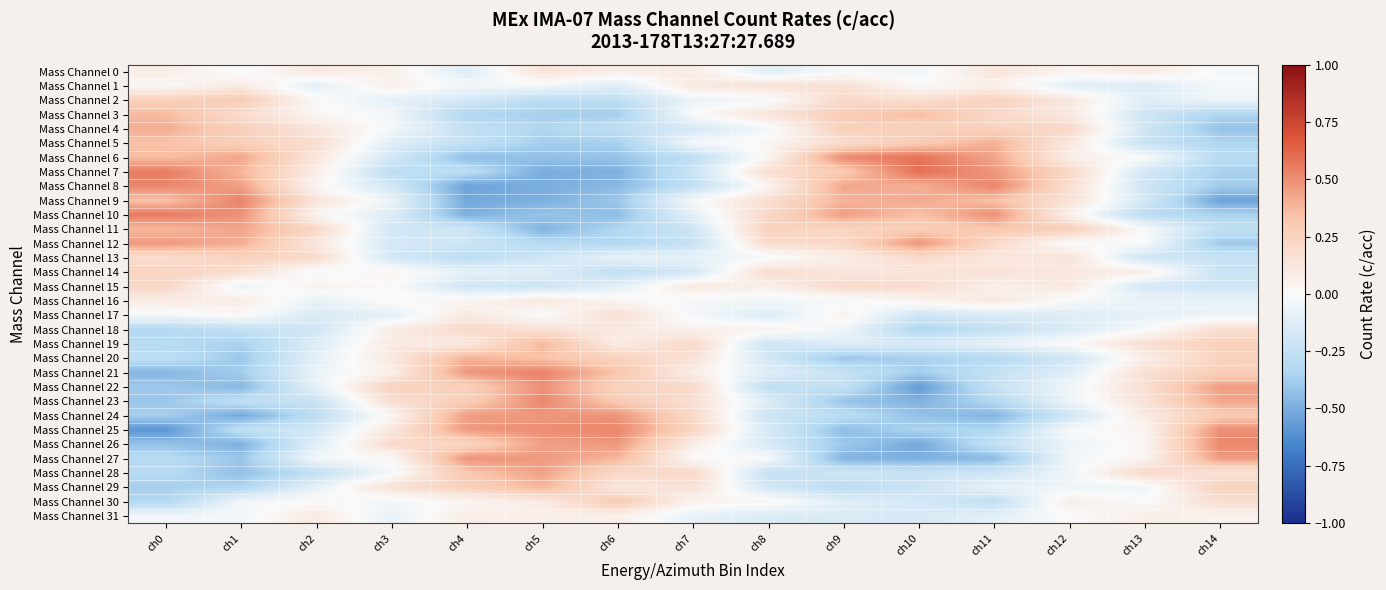

Reading left to right, extract all data points from this chart.

Mass Channel 0: ch0=0.1	ch1=-0.0	ch2=0.1	ch3=0.1	ch4=-0.1	ch5=0.1	ch6=0.1	ch7=0.1	ch8=-0.1	ch9=-0.0	ch10=-0.0	ch11=0.1	ch12=0.0	ch13=0.1	ch14=-0.0
Mass Channel 1: ch0=0.0	ch1=0.1	ch2=-0.1	ch3=0.1	ch4=-0.0	ch5=-0.0	ch6=-0.1	ch7=0.1	ch8=0.1	ch9=0.2	ch10=0.0	ch11=0.1	ch12=-0.1	ch13=-0.1	ch14=-0.0
Mass Channel 2: ch0=0.3	ch1=0.3	ch2=0.0	ch3=-0.1	ch4=-0.2	ch5=-0.3	ch6=-0.3	ch7=-0.1	ch8=-0.0	ch9=0.2	ch10=0.2	ch11=0.3	ch12=0.1	ch13=-0.1	ch14=-0.1
Mass Channel 3: ch0=0.4	ch1=0.2	ch2=0.0	ch3=-0.0	ch4=-0.3	ch5=-0.4	ch6=-0.4	ch7=0.0	ch8=0.1	ch9=0.3	ch10=0.4	ch11=0.2	ch12=0.1	ch13=-0.2	ch14=-0.3
Mass Channel 4: ch0=0.4	ch1=0.3	ch2=0.1	ch3=-0.0	ch4=-0.2	ch5=-0.3	ch6=-0.3	ch7=-0.2	ch8=-0.0	ch9=0.3	ch10=0.3	ch11=0.3	ch12=0.2	ch13=-0.2	ch14=-0.4
Mass Channel 5: ch0=0.4	ch1=0.3	ch2=0.2	ch3=-0.1	ch4=-0.3	ch5=-0.4	ch6=-0.4	ch7=-0.0	ch8=0.0	ch9=0.2	ch10=0.3	ch11=0.4	ch12=0.1	ch13=-0.2	ch14=-0.3
Mass Channel 6: ch0=0.4	ch1=0.4	ch2=0.1	ch3=-0.2	ch4=-0.4	ch5=-0.4	ch6=-0.4	ch7=-0.3	ch8=0.0	ch9=0.5	ch10=0.6	ch11=0.4	ch12=0.1	ch13=-0.0	ch14=-0.3
Mass Channel 7: ch0=0.6	ch1=0.4	ch2=0.1	ch3=-0.3	ch4=-0.3	ch5=-0.5	ch6=-0.5	ch7=-0.2	ch8=0.2	ch9=0.3	ch10=0.6	ch11=0.5	ch12=0.2	ch13=-0.2	ch14=-0.4
Mass Channel 8: ch0=0.5	ch1=0.4	ch2=0.0	ch3=-0.2	ch4=-0.5	ch5=-0.5	ch6=-0.5	ch7=-0.3	ch8=0.0	ch9=0.4	ch10=0.4	ch11=0.5	ch12=0.2	ch13=-0.2	ch14=-0.4
Mass Channel 9: ch0=0.3	ch1=0.5	ch2=0.1	ch3=-0.1	ch4=-0.5	ch5=-0.5	ch6=-0.4	ch7=-0.0	ch8=0.2	ch9=0.4	ch10=0.4	ch11=0.3	ch12=0.2	ch13=-0.2	ch14=-0.5
Mass Channel 10: ch0=0.6	ch1=0.5	ch2=0.0	ch3=-0.1	ch4=-0.5	ch5=-0.4	ch6=-0.4	ch7=-0.1	ch8=0.2	ch9=0.5	ch10=0.3	ch11=0.5	ch12=0.1	ch13=-0.3	ch14=-0.4
Mass Channel 11: ch0=0.4	ch1=0.4	ch2=0.2	ch3=-0.2	ch4=-0.2	ch5=-0.5	ch6=-0.3	ch7=-0.2	ch8=0.3	ch9=0.2	ch10=0.3	ch11=0.3	ch12=0.3	ch13=-0.0	ch14=-0.3
Mass Channel 12: ch0=0.5	ch1=0.4	ch2=0.1	ch3=-0.2	ch4=-0.2	ch5=-0.3	ch6=-0.3	ch7=-0.2	ch8=0.2	ch9=0.2	ch10=0.5	ch11=0.2	ch12=-0.0	ch13=-0.0	ch14=-0.4
Mass Channel 13: ch0=0.2	ch1=0.3	ch2=0.2	ch3=-0.2	ch4=-0.3	ch5=-0.2	ch6=-0.1	ch7=-0.1	ch8=-0.0	ch9=0.1	ch10=0.2	ch11=0.1	ch12=0.1	ch13=-0.2	ch14=-0.2
Mass Channel 14: ch0=0.2	ch1=0.2	ch2=-0.0	ch3=0.0	ch4=-0.1	ch5=-0.1	ch6=-0.3	ch7=-0.2	ch8=0.2	ch9=0.1	ch10=0.1	ch11=0.2	ch12=0.1	ch13=0.1	ch14=-0.2
Mass Channel 15: ch0=0.2	ch1=-0.1	ch2=0.0	ch3=0.0	ch4=-0.2	ch5=-0.2	ch6=-0.1	ch7=0.1	ch8=0.1	ch9=0.2	ch10=0.2	ch11=0.1	ch12=0.1	ch13=-0.2	ch14=-0.2
Mass Channel 16: ch0=0.1	ch1=0.1	ch2=-0.1	ch3=0.0	ch4=0.0	ch5=0.1	ch6=0.0	ch7=-0.0	ch8=-0.0	ch9=-0.0	ch10=0.0	ch11=0.1	ch12=-0.0	ch13=-0.1	ch14=-0.1
Mass Channel 17: ch0=-0.0	ch1=0.0	ch2=-0.1	ch3=-0.1	ch4=0.1	ch5=-0.0	ch6=0.2	ch7=-0.0	ch8=-0.1	ch9=0.0	ch10=-0.2	ch11=-0.1	ch12=-0.1	ch13=-0.1	ch14=-0.1
Mass Channel 18: ch0=-0.3	ch1=-0.3	ch2=-0.2	ch3=0.1	ch4=0.2	ch5=0.2	ch6=0.1	ch7=0.1	ch8=0.1	ch9=-0.0	ch10=-0.3	ch11=-0.3	ch12=-0.1	ch13=-0.0	ch14=0.2
Mass Channel 19: ch0=-0.3	ch1=-0.4	ch2=-0.1	ch3=0.1	ch4=0.1	ch5=0.4	ch6=0.1	ch7=0.2	ch8=-0.2	ch9=-0.1	ch10=-0.2	ch11=-0.1	ch12=0.0	ch13=0.2	ch14=0.3
Mass Channel 20: ch0=-0.3	ch1=-0.4	ch2=-0.1	ch3=0.1	ch4=0.4	ch5=0.3	ch6=0.3	ch7=0.2	ch8=-0.2	ch9=-0.4	ch10=-0.4	ch11=-0.3	ch12=-0.2	ch13=0.1	ch14=0.2
Mass Channel 21: ch0=-0.5	ch1=-0.4	ch2=-0.1	ch3=0.1	ch4=0.5	ch5=0.5	ch6=0.3	ch7=0.1	ch8=-0.1	ch9=-0.2	ch10=-0.4	ch11=-0.2	ch12=-0.1	ch13=0.2	ch14=0.3
Mass Channel 22: ch0=-0.4	ch1=-0.5	ch2=-0.1	ch3=0.3	ch4=0.3	ch5=0.5	ch6=0.3	ch7=0.2	ch8=-0.3	ch9=-0.2	ch10=-0.6	ch11=-0.2	ch12=-0.1	ch13=0.2	ch14=0.5
Mass Channel 23: ch0=-0.4	ch1=-0.3	ch2=-0.2	ch3=0.2	ch4=0.3	ch5=0.5	ch6=0.3	ch7=0.2	ch8=-0.1	ch9=-0.4	ch10=-0.5	ch11=-0.3	ch12=-0.1	ch13=0.1	ch14=0.4
Mass Channel 24: ch0=-0.4	ch1=-0.5	ch2=-0.3	ch3=0.0	ch4=0.5	ch5=0.5	ch6=0.5	ch7=0.2	ch8=-0.2	ch9=-0.3	ch10=-0.4	ch11=-0.5	ch12=-0.2	ch13=0.1	ch14=0.3
Mass Channel 25: ch0=-0.6	ch1=-0.3	ch2=-0.2	ch3=0.1	ch4=0.5	ch5=0.5	ch6=0.5	ch7=0.2	ch8=-0.2	ch9=-0.4	ch10=-0.3	ch11=-0.3	ch12=-0.0	ch13=0.0	ch14=0.5
Mass Channel 26: ch0=-0.4	ch1=-0.5	ch2=-0.1	ch3=0.2	ch4=0.2	ch5=0.4	ch6=0.5	ch7=0.1	ch8=-0.2	ch9=-0.4	ch10=-0.5	ch11=-0.2	ch12=-0.1	ch13=0.0	ch14=0.5
Mass Channel 27: ch0=-0.3	ch1=-0.4	ch2=-0.0	ch3=0.0	ch4=0.5	ch5=0.5	ch6=0.4	ch7=0.0	ch8=-0.0	ch9=-0.5	ch10=-0.5	ch11=-0.4	ch12=-0.0	ch13=0.0	ch14=0.5
Mass Channel 28: ch0=-0.3	ch1=-0.4	ch2=-0.3	ch3=-0.0	ch4=0.3	ch5=0.4	ch6=0.2	ch7=0.2	ch8=-0.2	ch9=-0.2	ch10=-0.2	ch11=-0.2	ch12=-0.0	ch13=0.2	ch14=0.1
Mass Channel 29: ch0=-0.4	ch1=-0.3	ch2=-0.1	ch3=0.2	ch4=0.3	ch5=0.4	ch6=0.1	ch7=0.2	ch8=-0.2	ch9=-0.3	ch10=-0.2	ch11=-0.1	ch12=-0.1	ch13=-0.0	ch14=0.3
Mass Channel 30: ch0=-0.3	ch1=-0.0	ch2=0.0	ch3=-0.0	ch4=0.0	ch5=0.1	ch6=0.3	ch7=0.0	ch8=0.0	ch9=-0.1	ch10=-0.2	ch11=-0.3	ch12=0.1	ch13=-0.0	ch14=0.2
Mass Channel 31: ch0=-0.0	ch1=-0.0	ch2=0.1	ch3=-0.1	ch4=0.1	ch5=0.1	ch6=0.1	ch7=-0.1	ch8=-0.1	ch9=-0.1	ch10=-0.2	ch11=-0.1	ch12=0.0	ch13=0.1	ch14=0.1